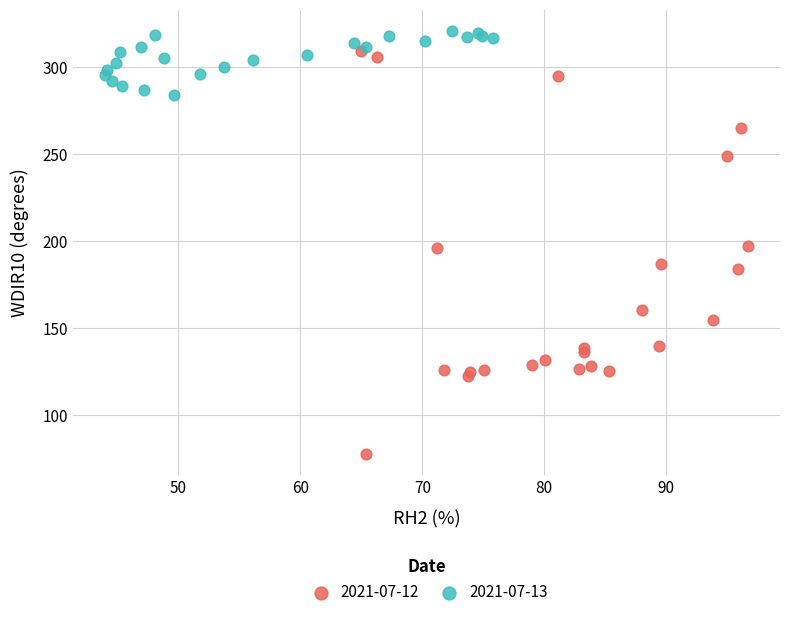

Which series has the largest Y range (max minus min)?

2021-07-12